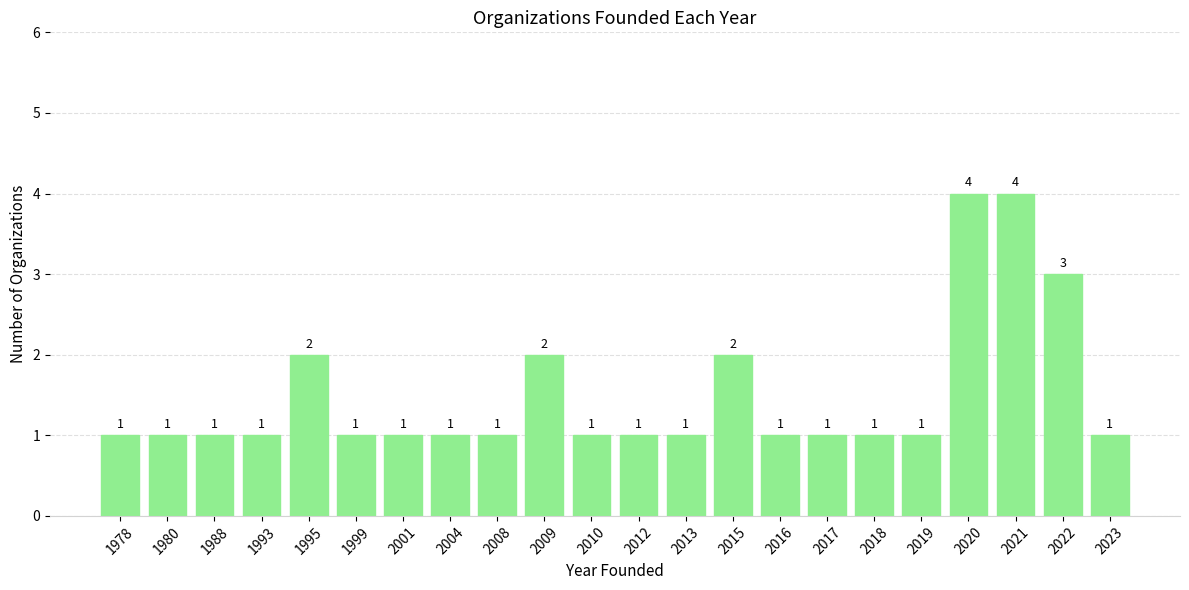

Approximately how many times larger is the value at 2008 compared to 2010?

1.0